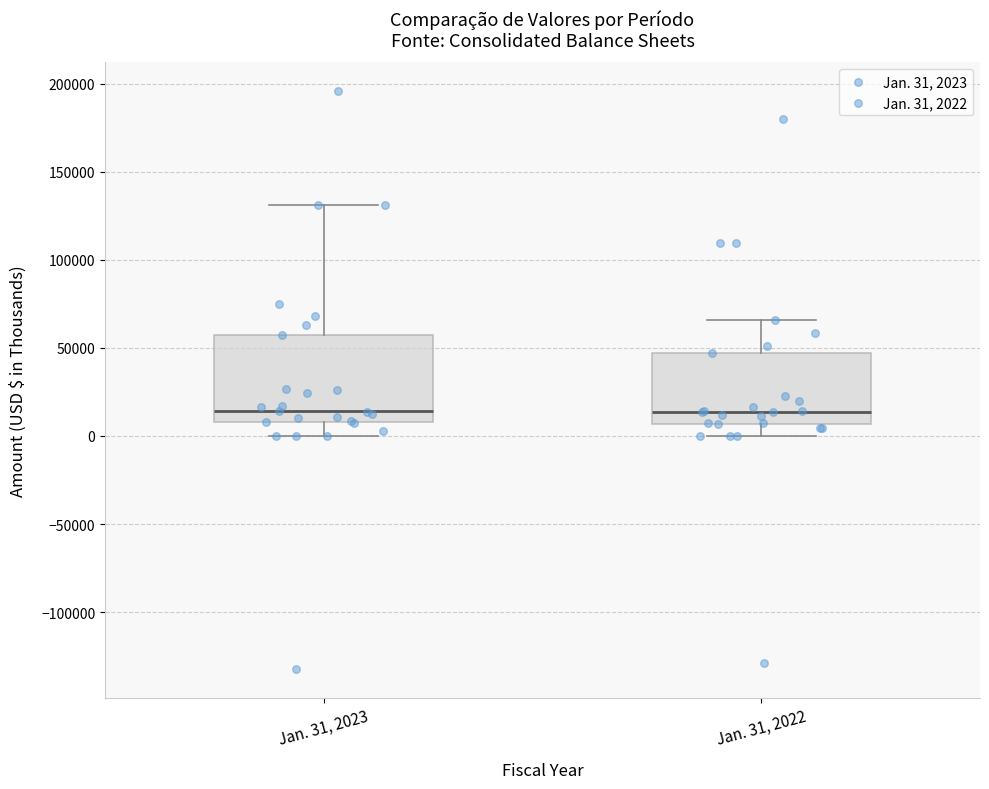

Where is the lower edge of the box for Jan. 31, 2022 on the y-axis? The values are not printed on the chart, so give them approximately, as read against the axis.

5000